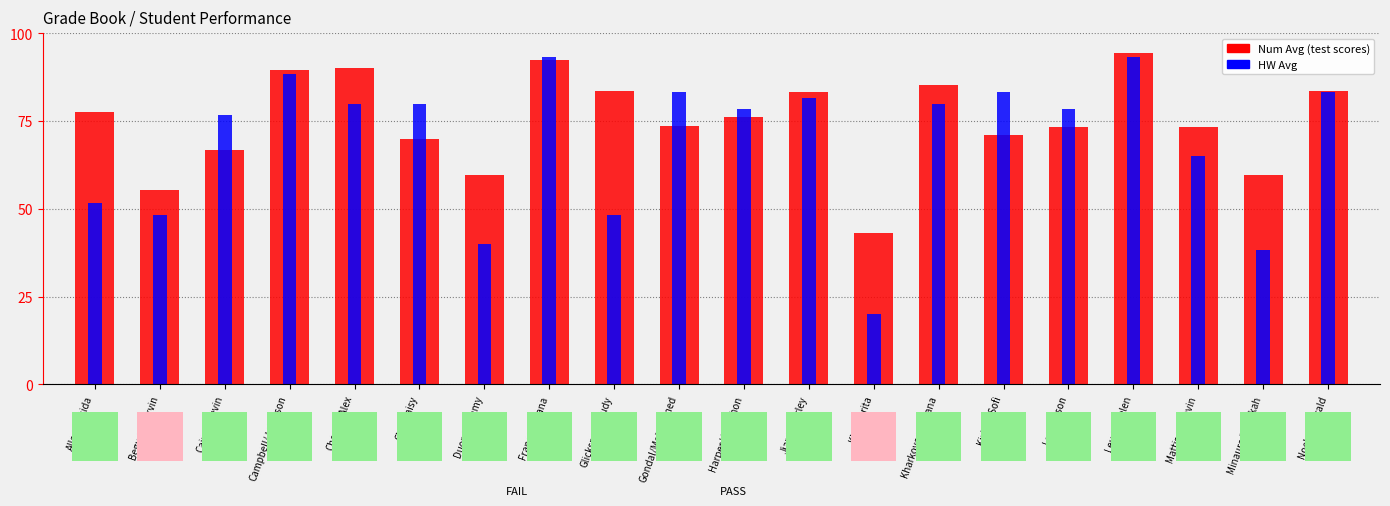

What are all the series names shown in the legend?

Num Avg (test scores), HW Avg